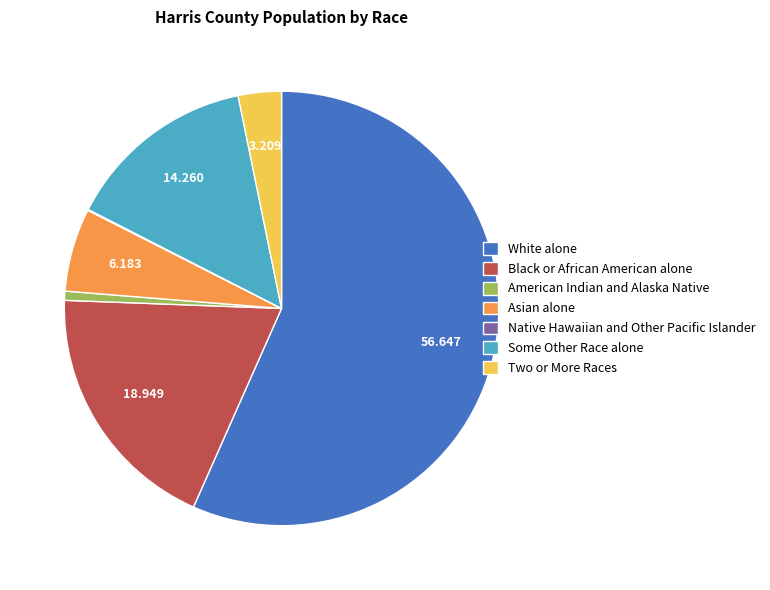

Which category has the biggest portion of the pie?

White alone